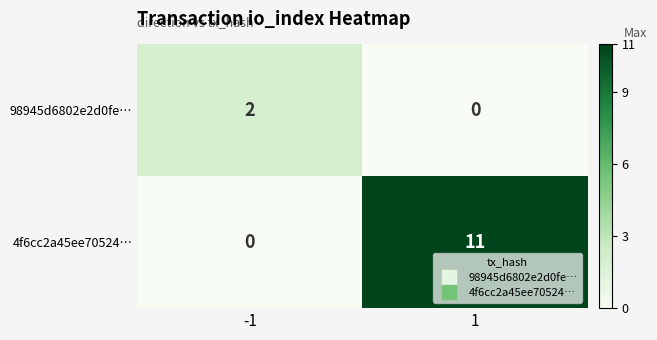

Rank the series by their maximum value, from highest to lowest.

4f6cc2a45ee70524…, 98945d6802e2d0fe…